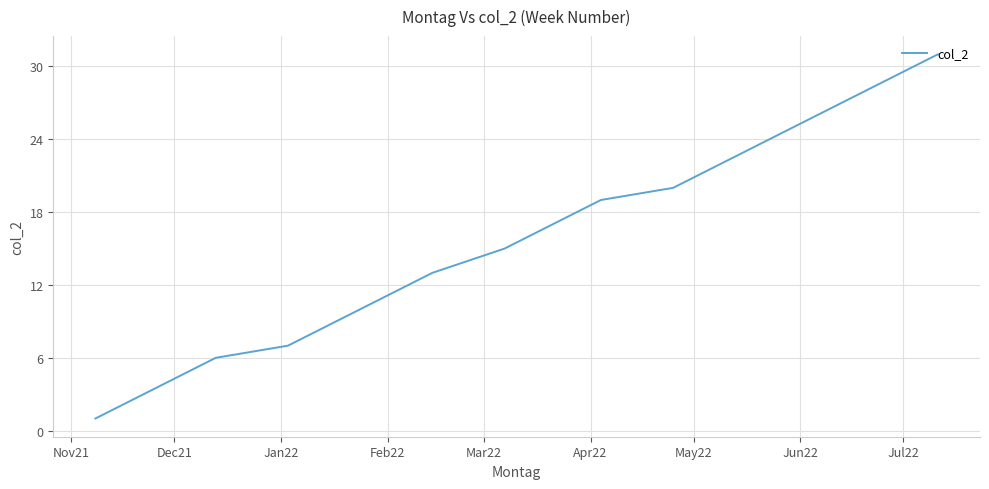

How many lines are shown in the chart?

1